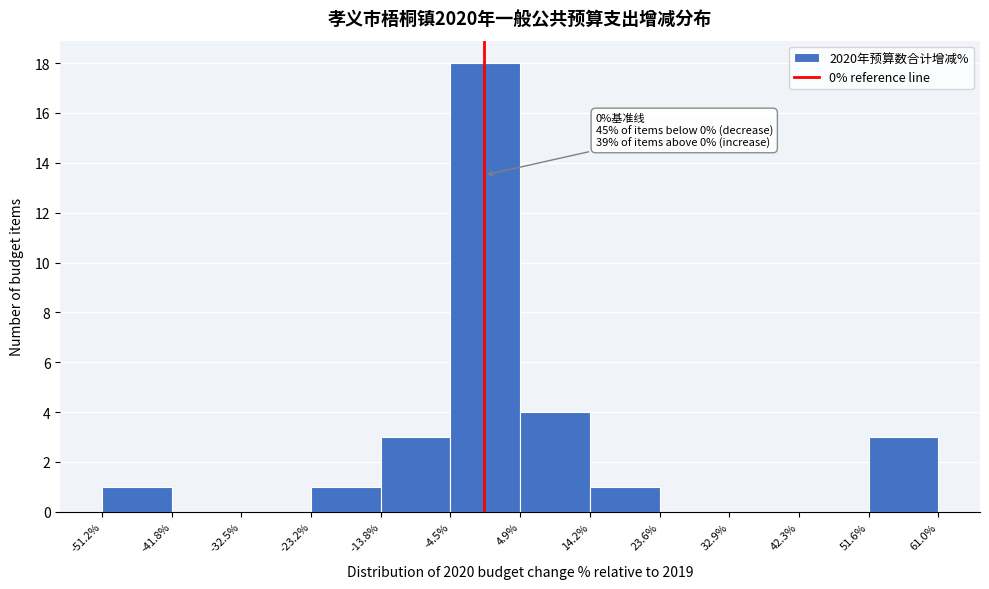

Which range on the x-axis has the tallest bar?

-4.5% to 4.9%